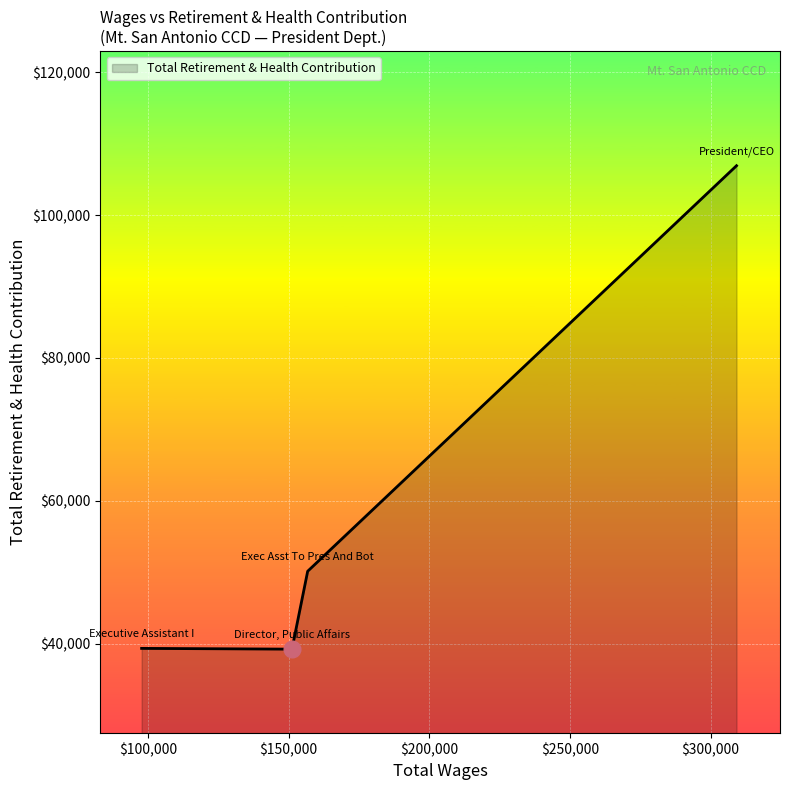

What is the difference between the maximum and second lowest values?

67581